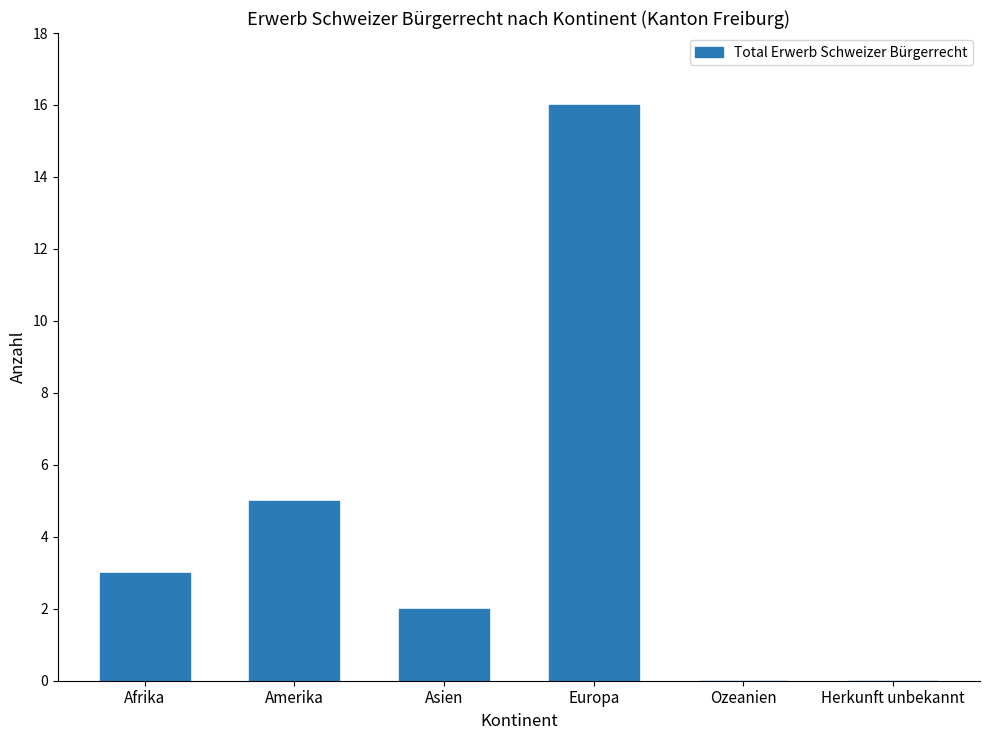

The chart shows a value of 5 at Afrika. True or false?

False